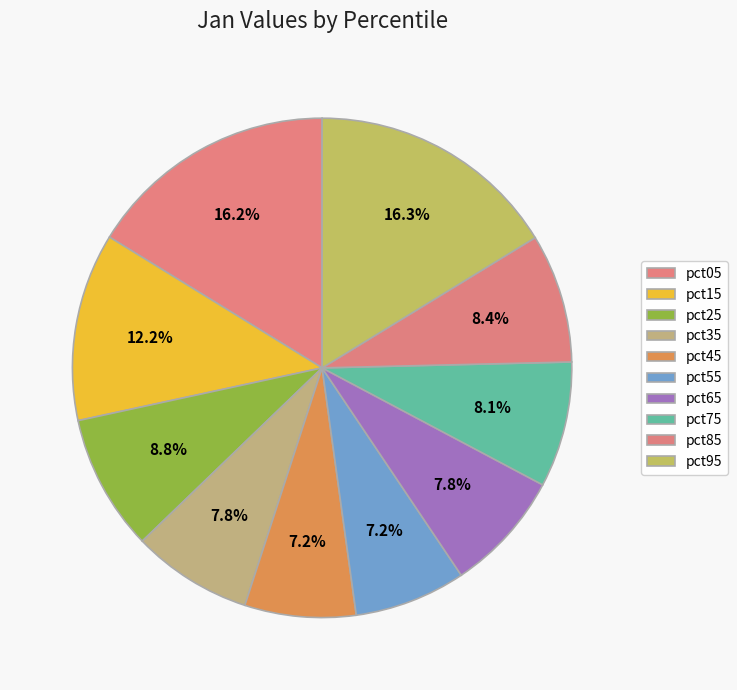

Is it true that pct15 is 12% of the pie?

True